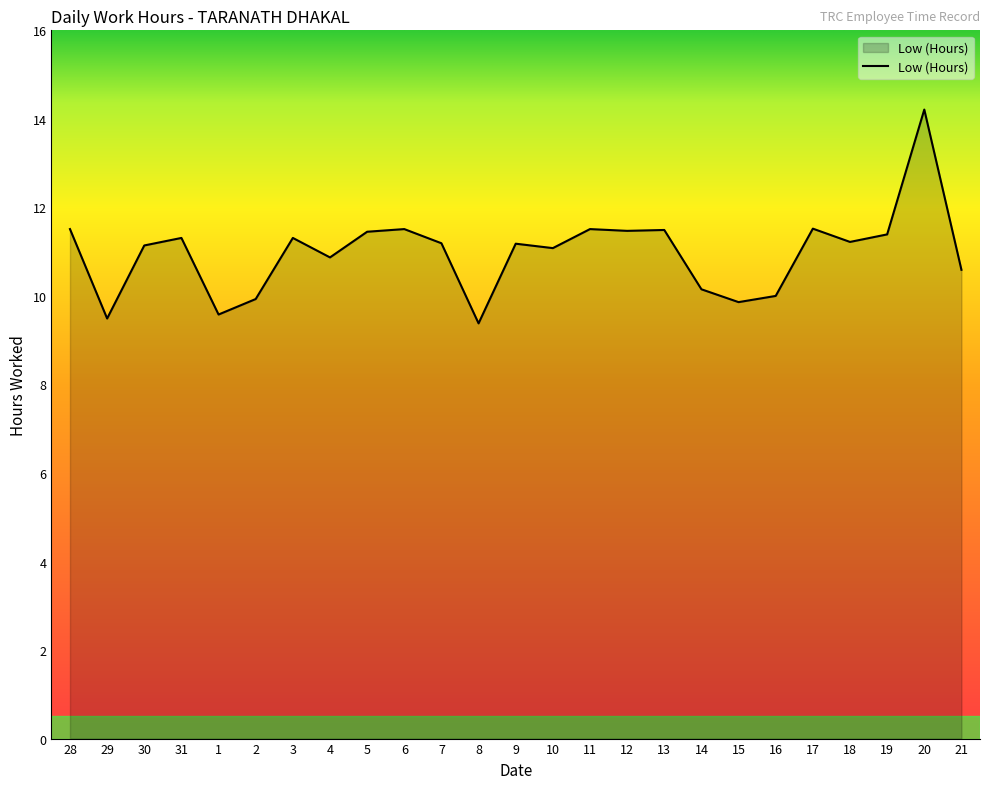

True or false: the data shows 18.0 at 31.

False